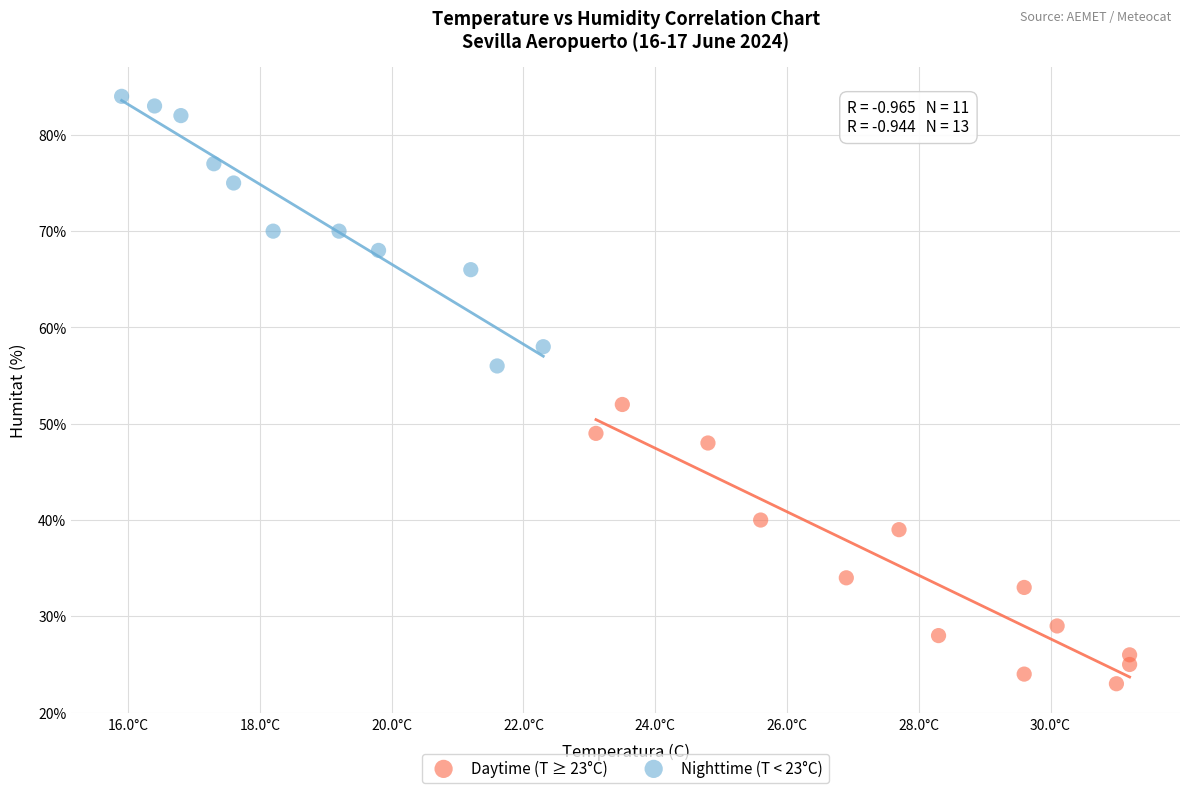

Which series reaches the maximum Y coordinate?

Nighttime (T < 23°C)